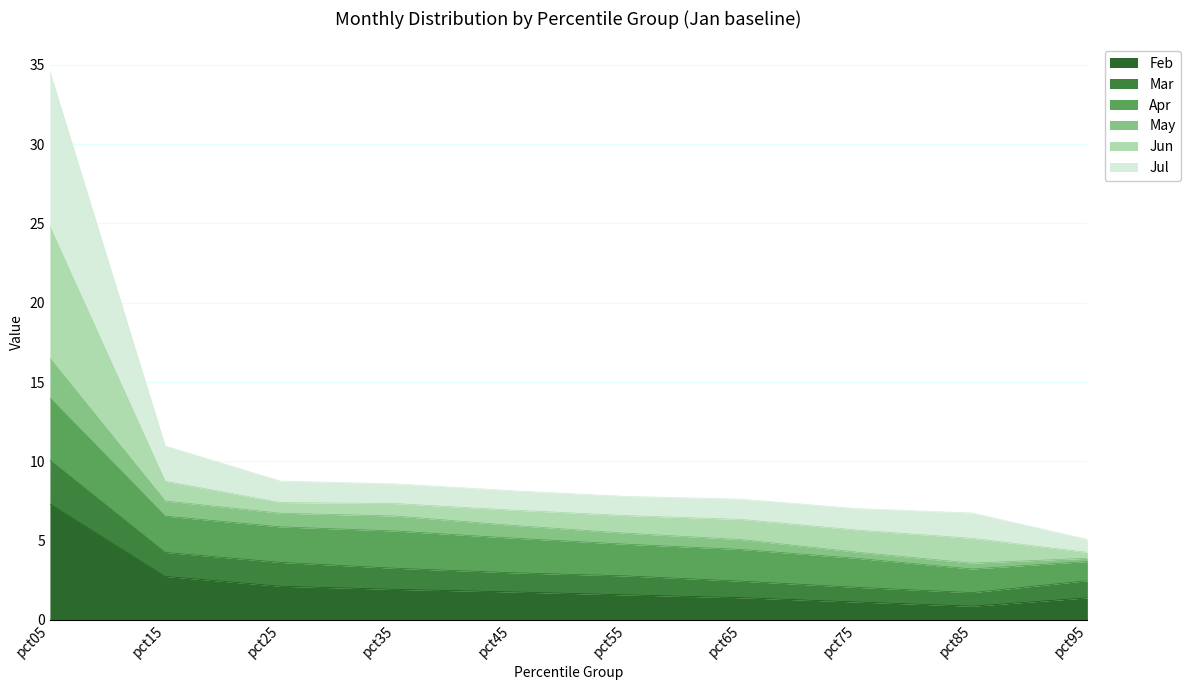

The Jul series shows 11.9 at pct35. True or false?

False